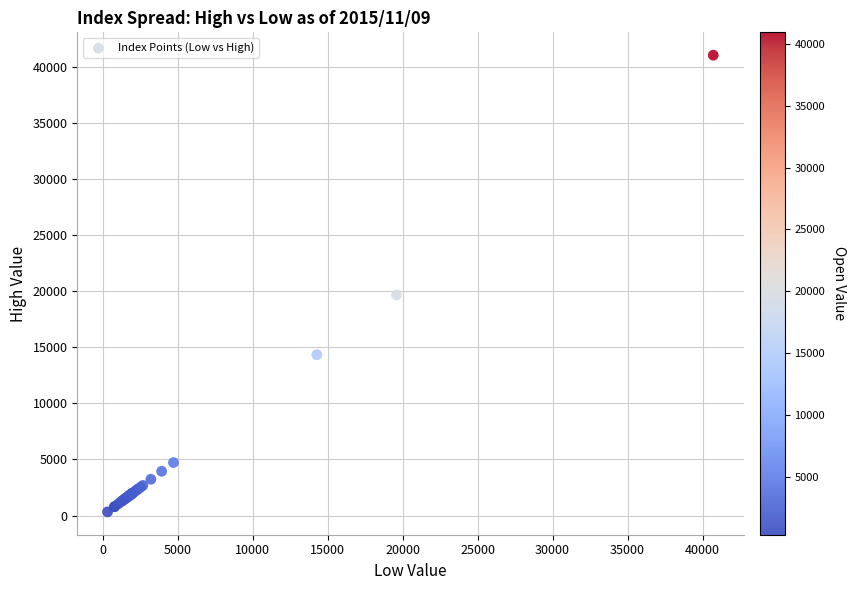

What Y value in the scatter plot is closest to 20705?

19684.4